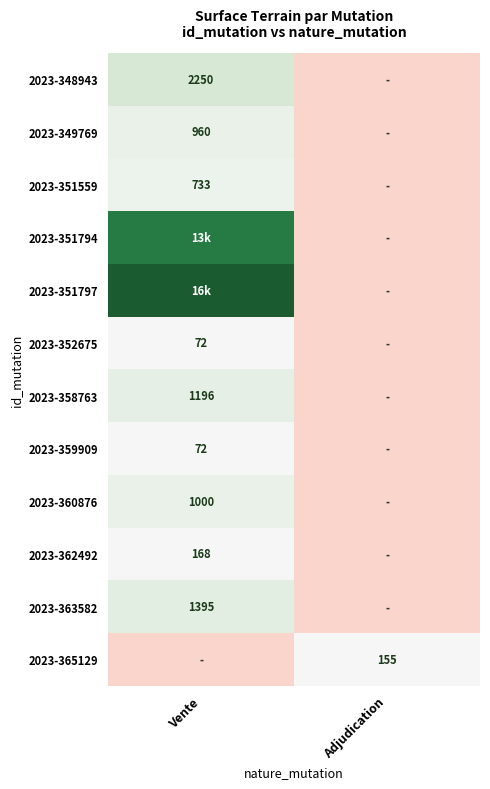

Which label corresponds to the smallest value in the chart?

Vente